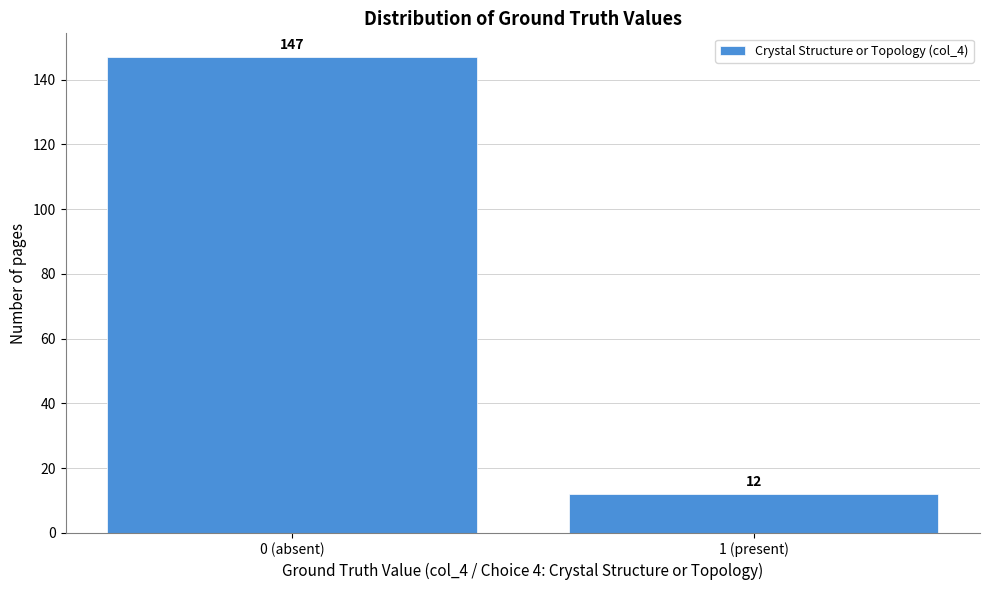

Reading left to right, transcribe all the data shown in this chart.

0 (absent)=147	1 (present)=12